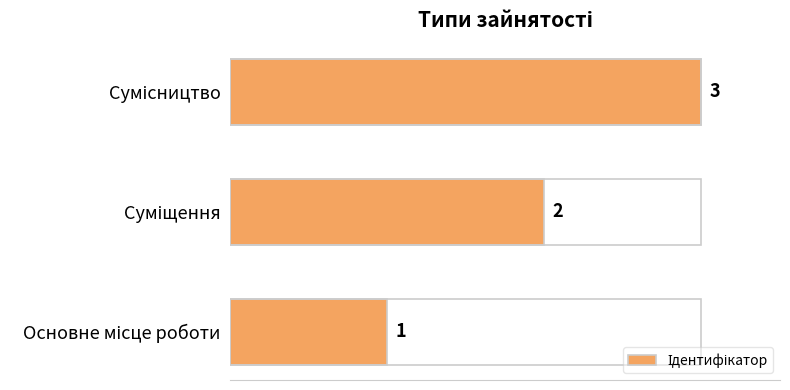

Count the values in the range 1 to 3.

3